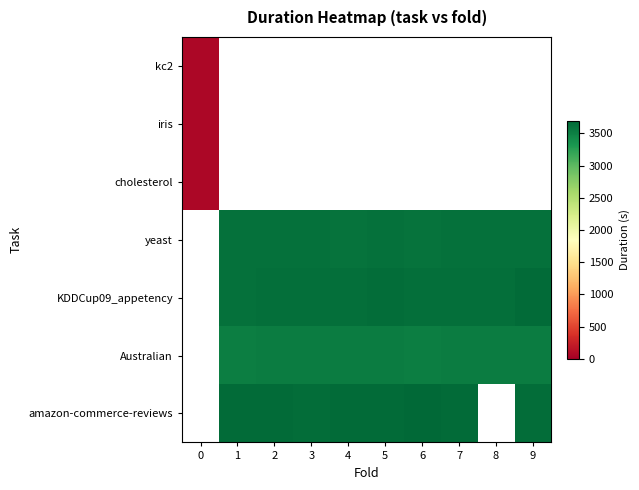

Between 6 and 8, which is larger?

8